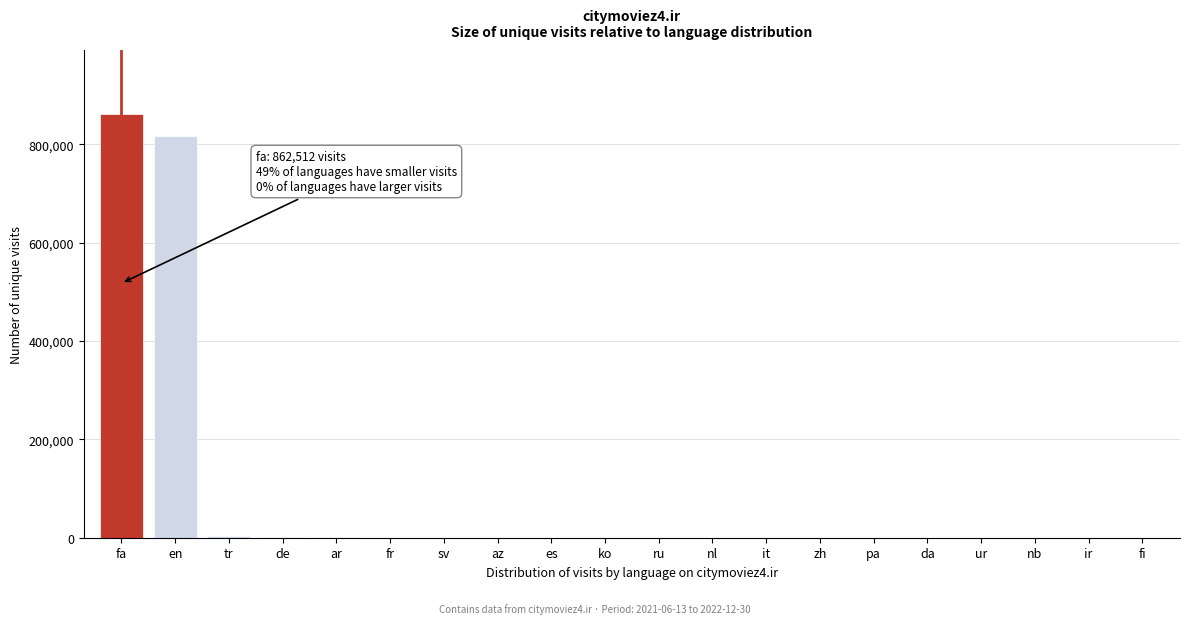

Which label corresponds to the largest value in the chart?

fa